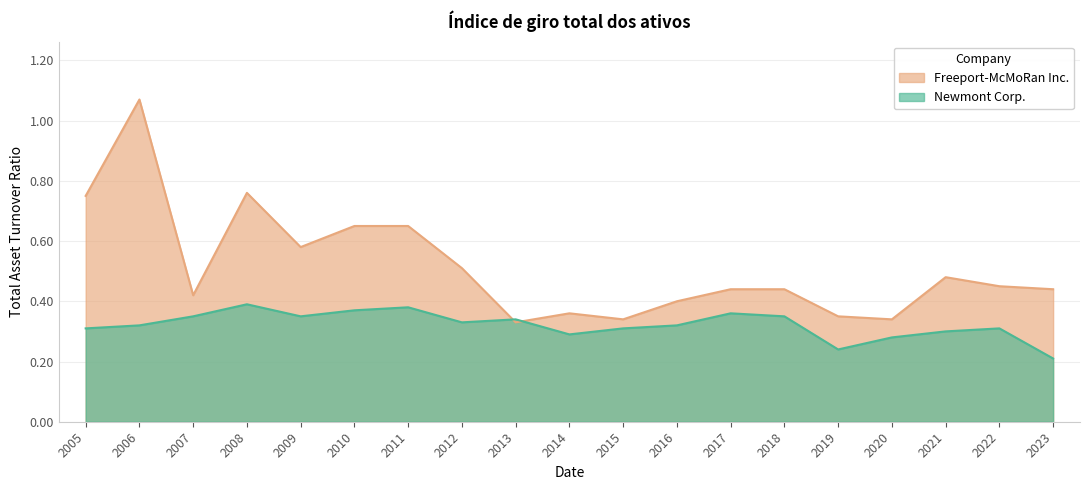

Where is the first local minimum for Freeport-McMoRan Inc.?

2007